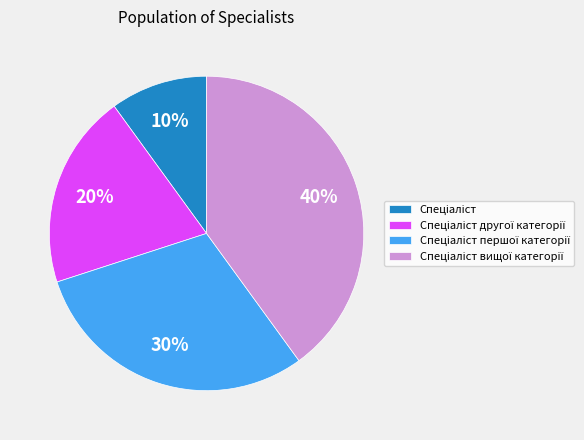

Is there any slice that represents more than half of the pie?

No